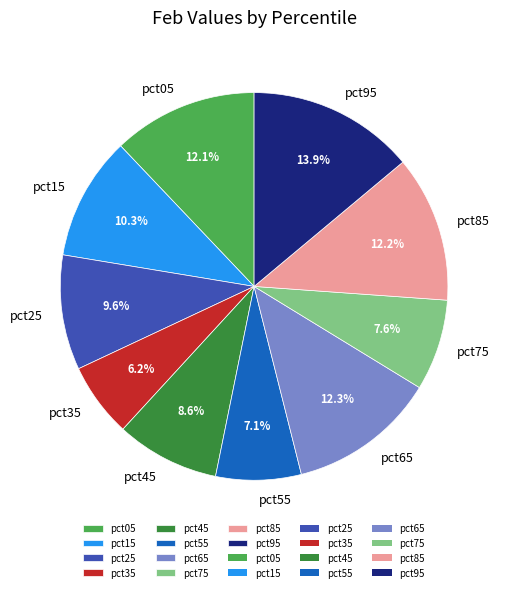

To the nearest percent, what is the difference between the pct65 and pct15 slice percentages?

2%